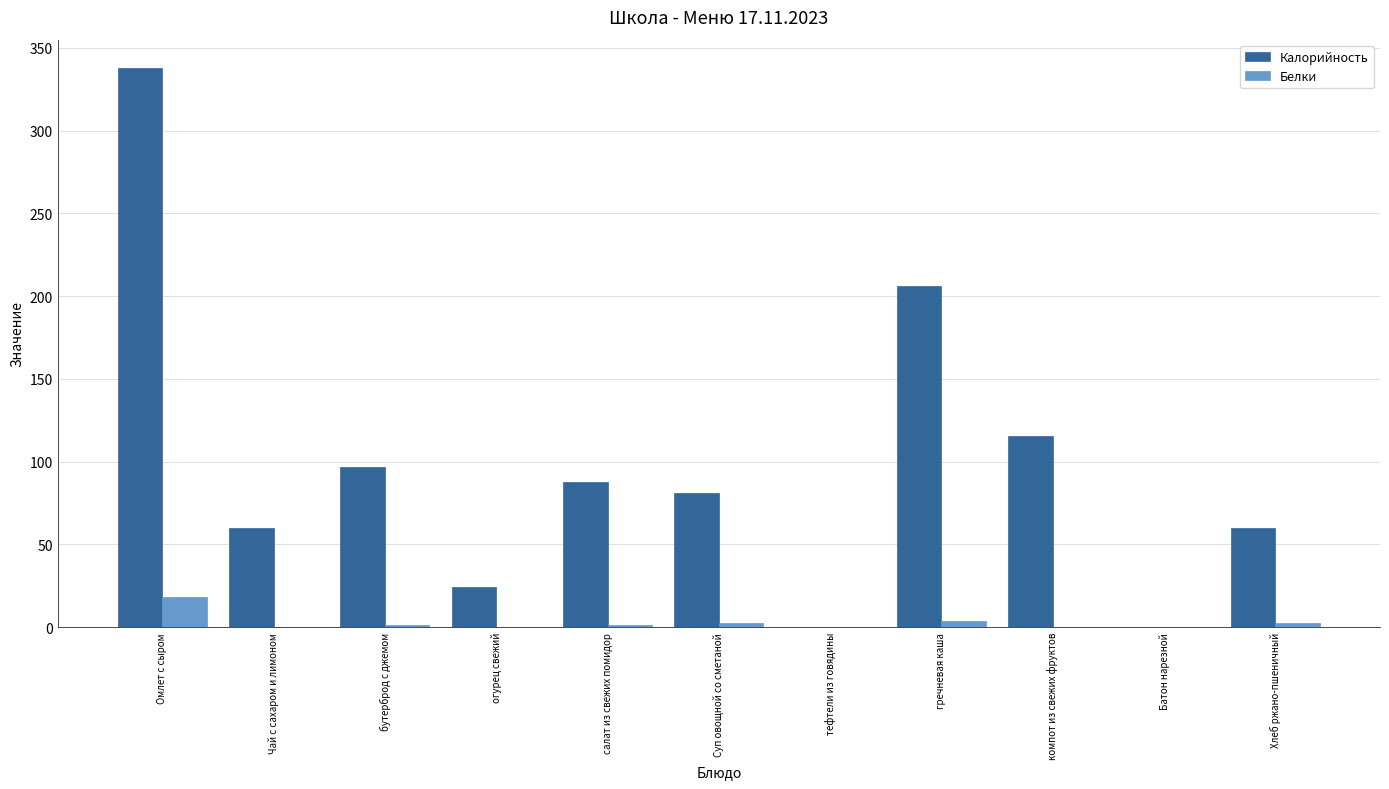

At which category is the sum across all series the highest?

Омлет с сыром